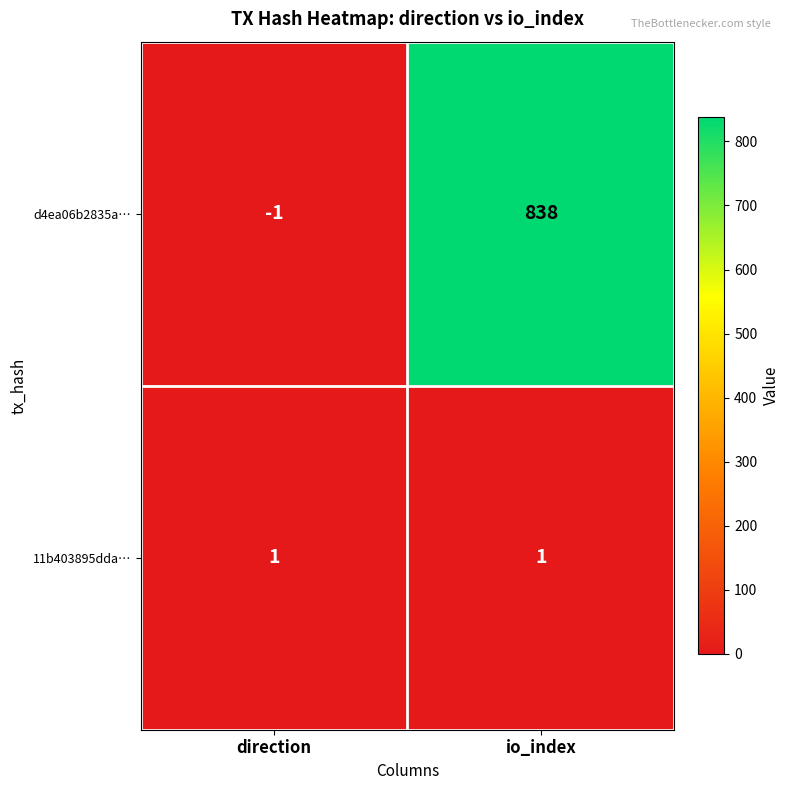

Read the d4ea06b2835a… value at io_index, to the nearest 50.

850